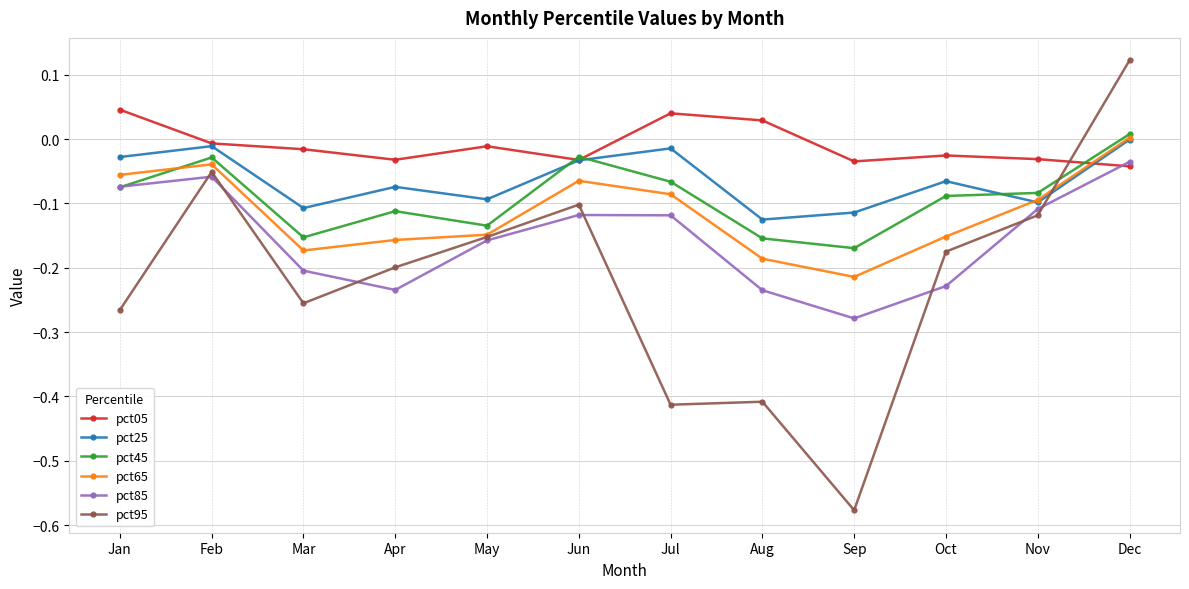

How many data points does each series have?

12